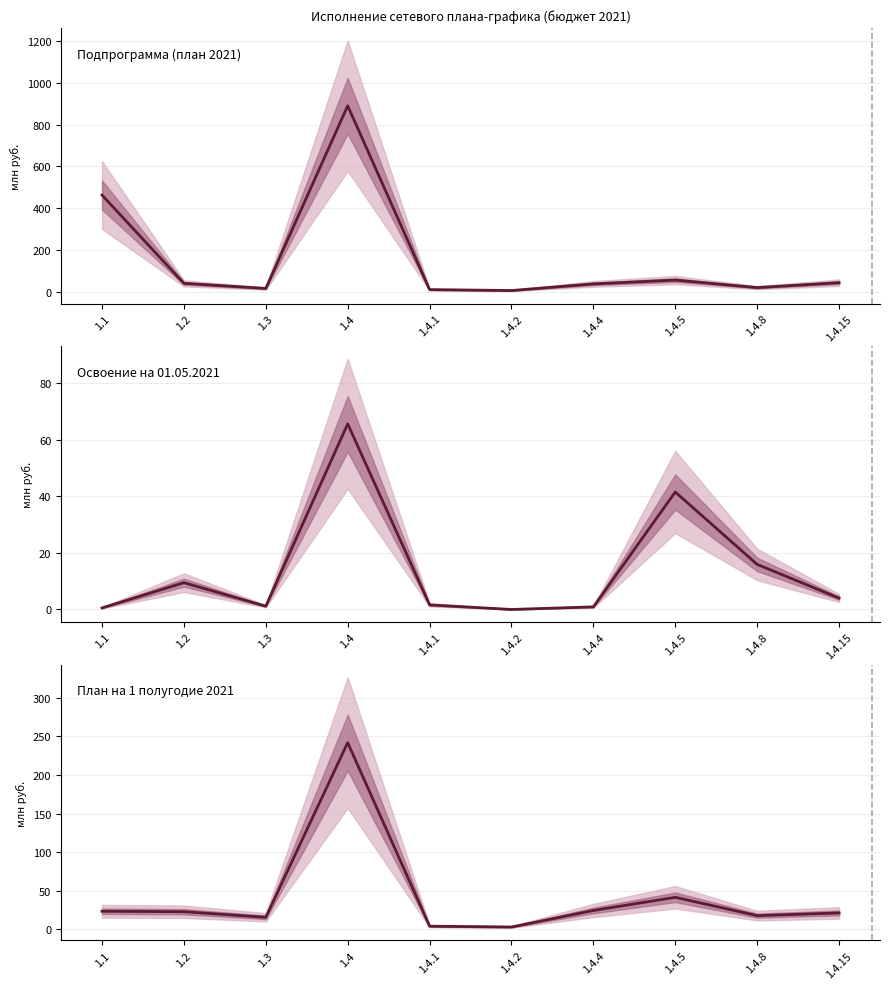

Which label corresponds to the smallest value in the chart?

1.4.2